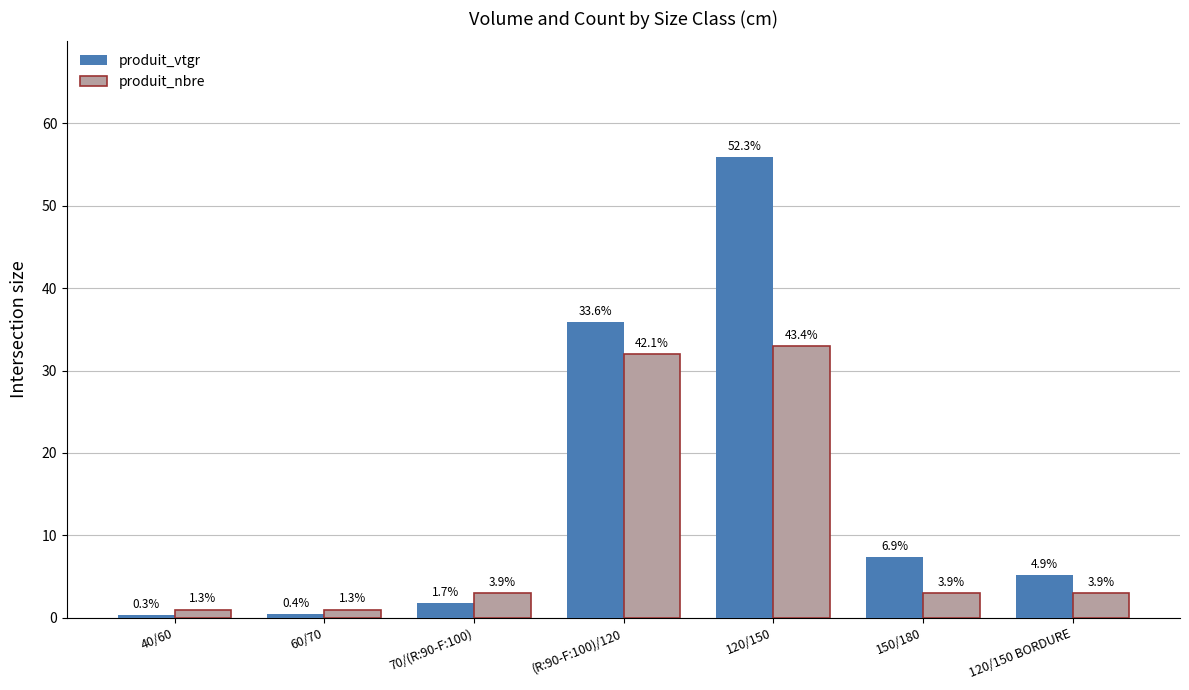

Does the chart contain any negative values?

No